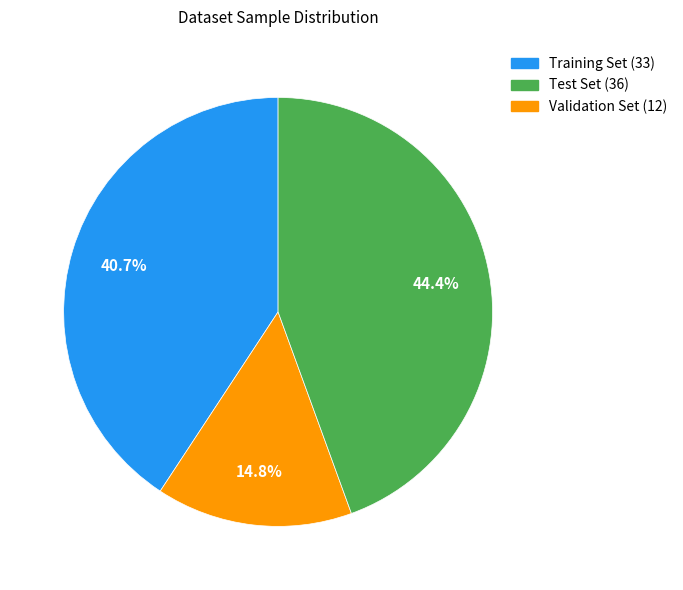

What is the ratio of the value at Validation Set (12) to the value at Test Set (36)?

3.0